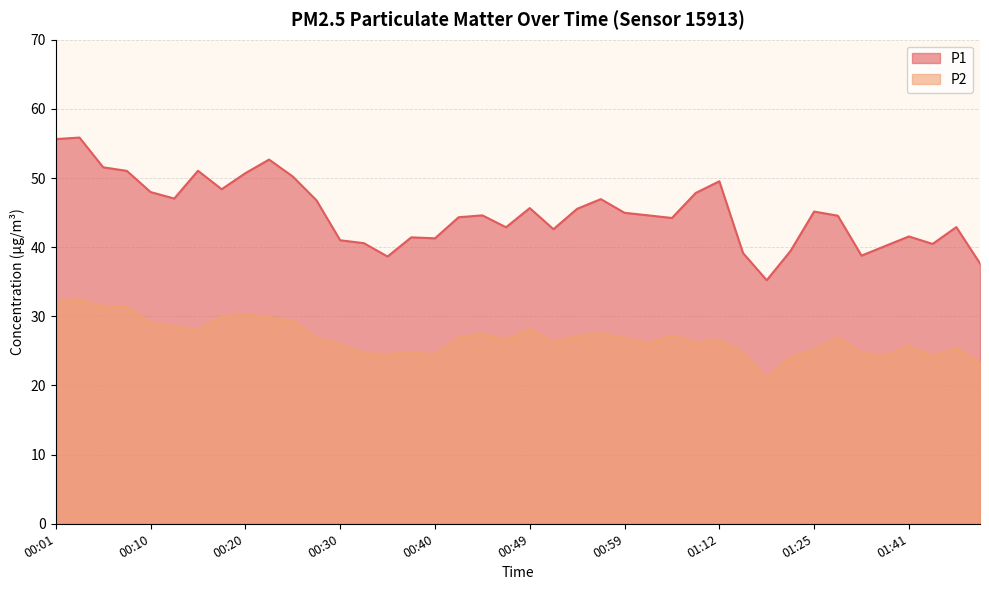

Which has a higher value, 01:41 or 00:59?

00:59